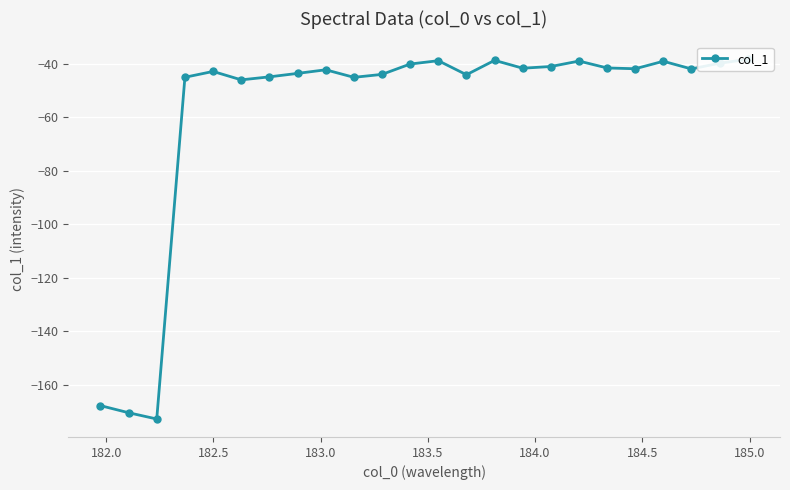

What is the smallest value displayed?

-172.8